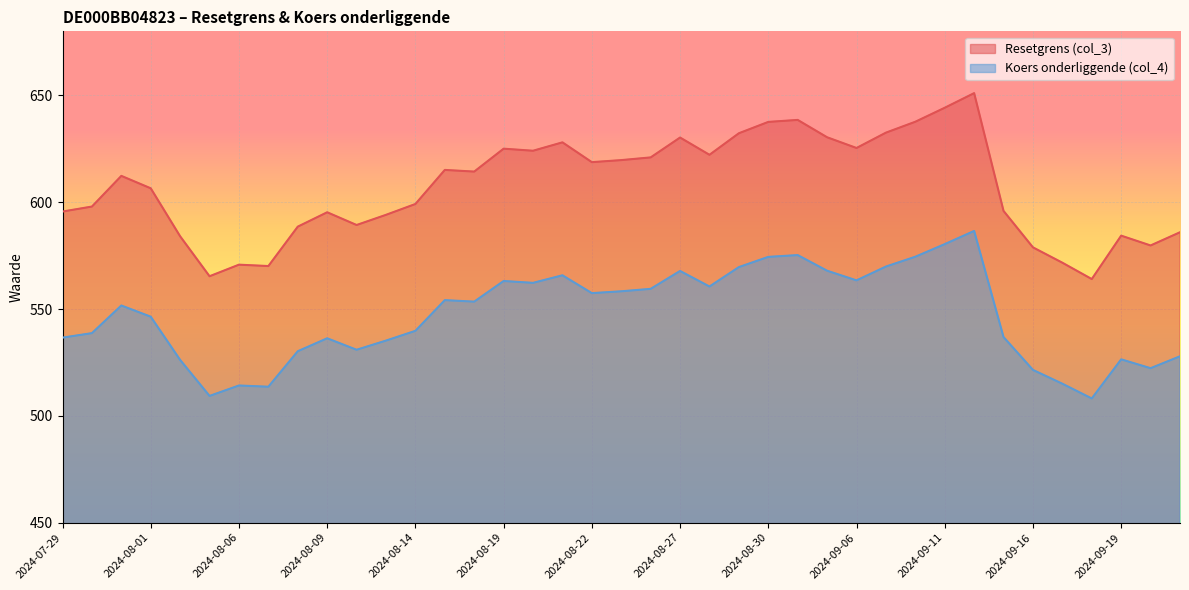

At which label does Resetgrens (col_3) reach its peak?

2024-09-12